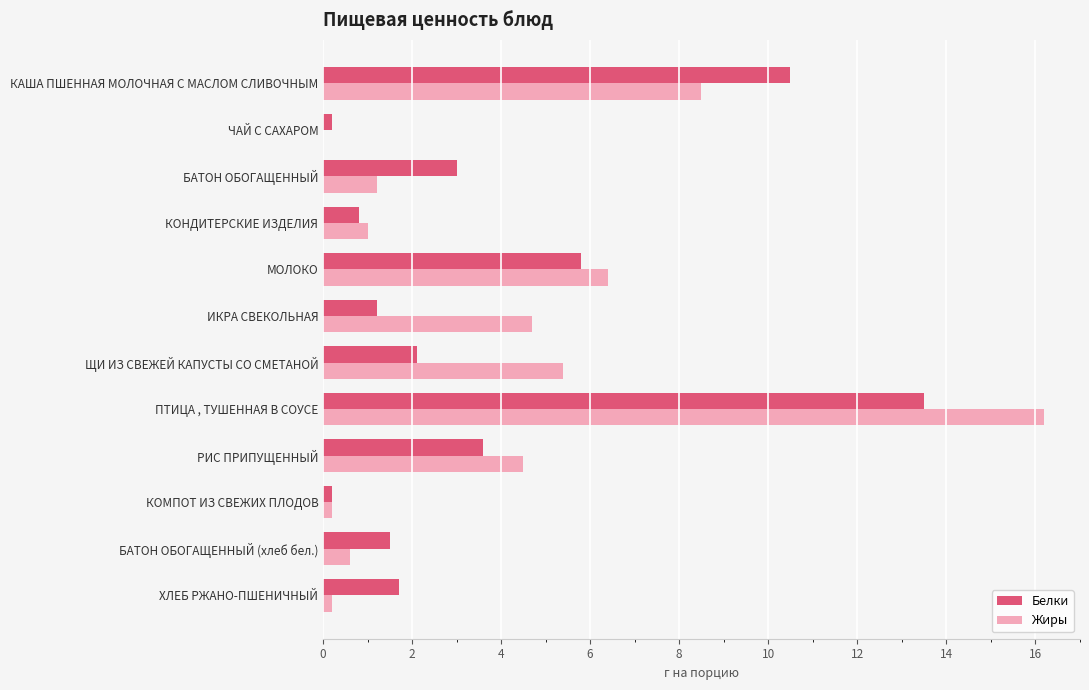

What is the total value across all series at ПТИЦА , ТУШЕННАЯ В СОУСЕ?

29.7